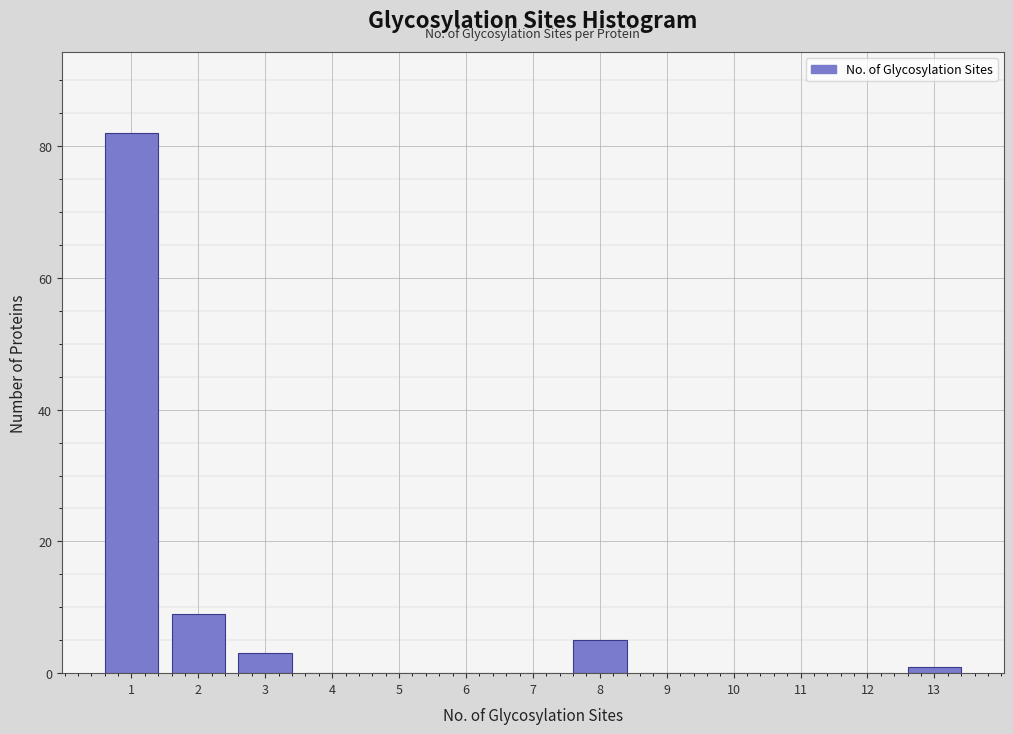

Reading left to right, transcribe this chart: for each bar, give the range it covers on the x-axis and its height. The values are not printed on the chart, so give them approximately, as read against the axis.

0.5 to 1.5: 82
1.5 to 2.5: 10
2.5 to 3.5: 4
3.5 to 4.5: 0
4.5 to 5.5: 0
5.5 to 6.5: 0
6.5 to 7.5: 0
7.5 to 8.5: 6
8.5 to 9.5: 0
9.5 to 10.5: 0
10.5 to 11.5: 0
11.5 to 12.5: 0
12.5 to 13.5: under 2